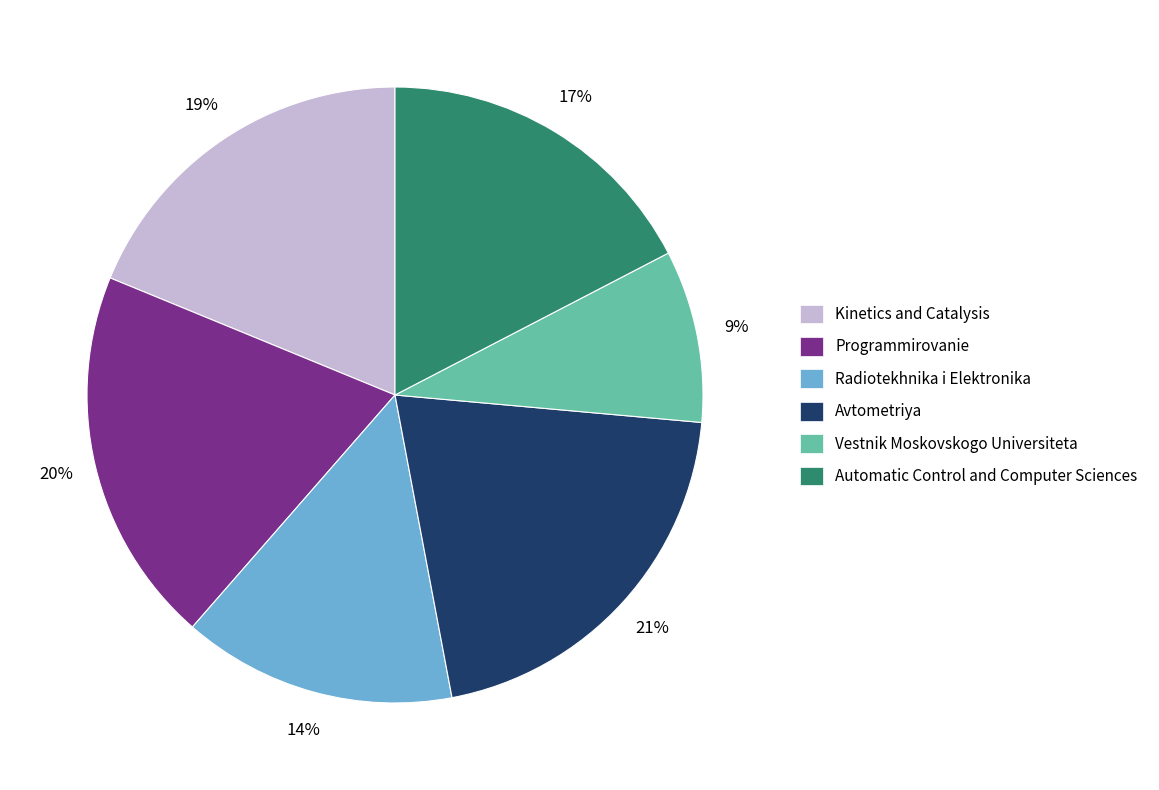

What is the ratio of the value at Kinetics and Catalysis to the value at Automatic Control and Computer Sciences?

1.1